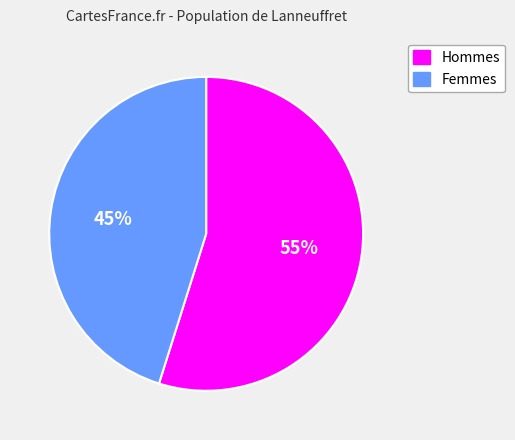

Do Femmes and Hommes together represent more than half of the pie?

Yes